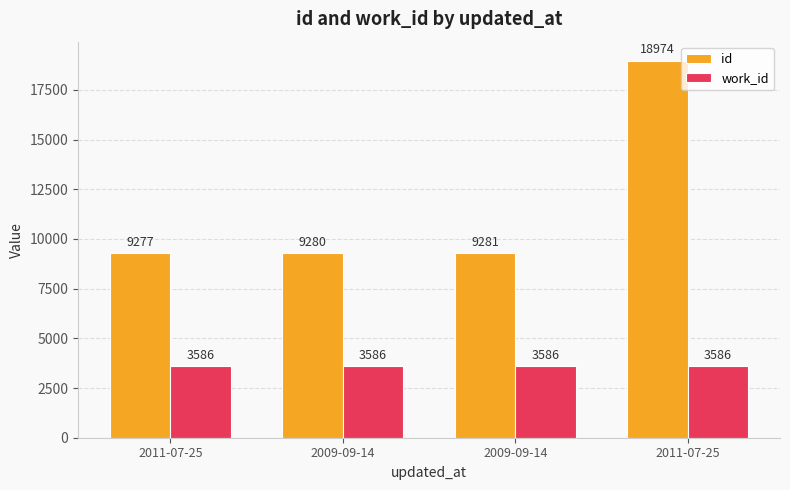

Reading left to right, extract all data points from this chart.

id: 2011-07-25=9277	2009-09-14=9280	2009-09-14=9281	2011-07-25=18974
work_id: 2011-07-25=3586	2009-09-14=3586	2009-09-14=3586	2011-07-25=3586